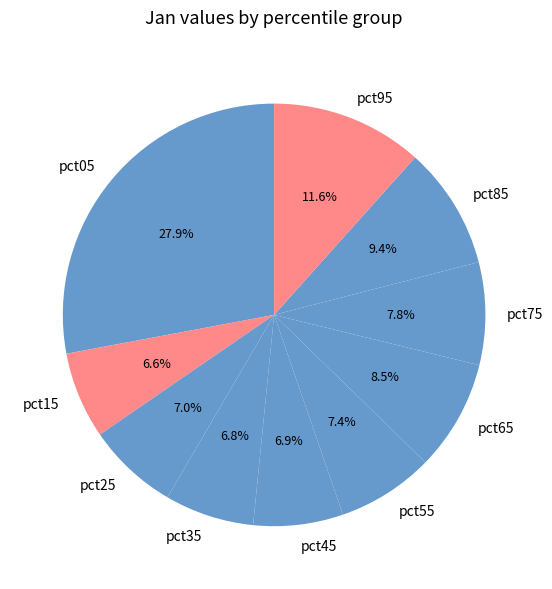

What percentage is NOT represented by pct35?

93.2%